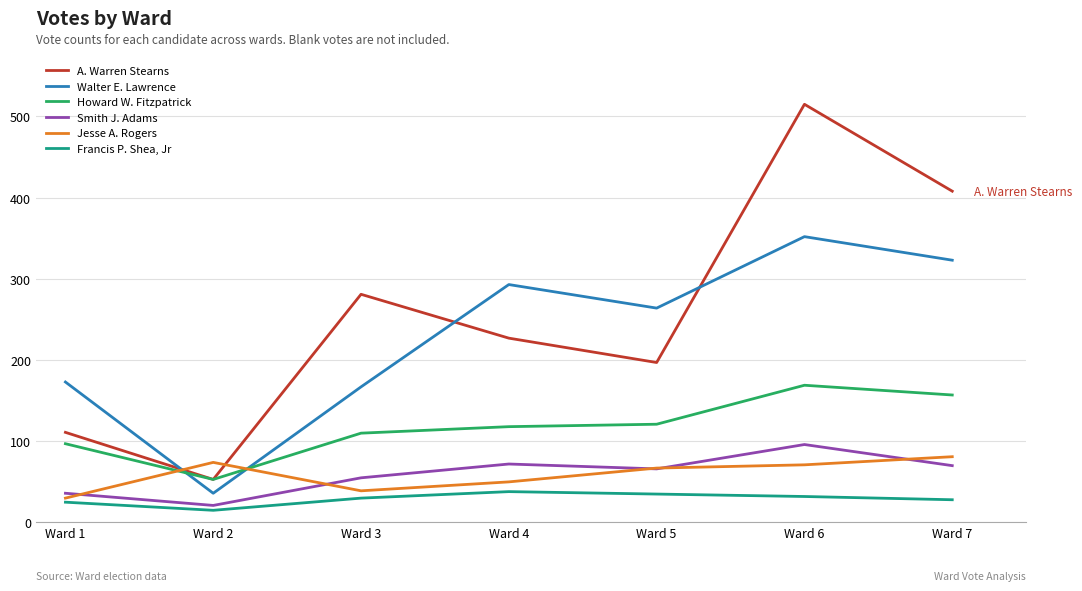

Does the chart have visible grid lines?

Yes